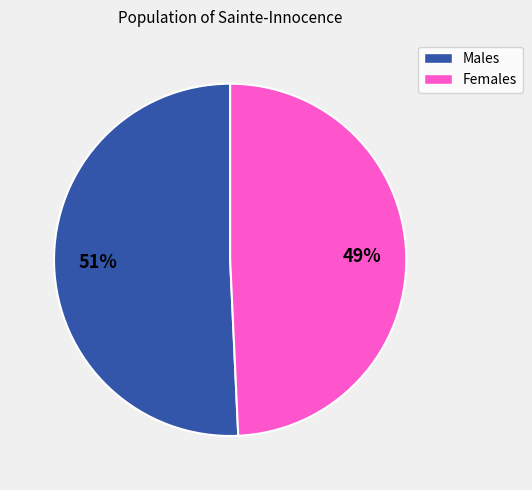

To the nearest percent, what is the average slice percentage?

50%